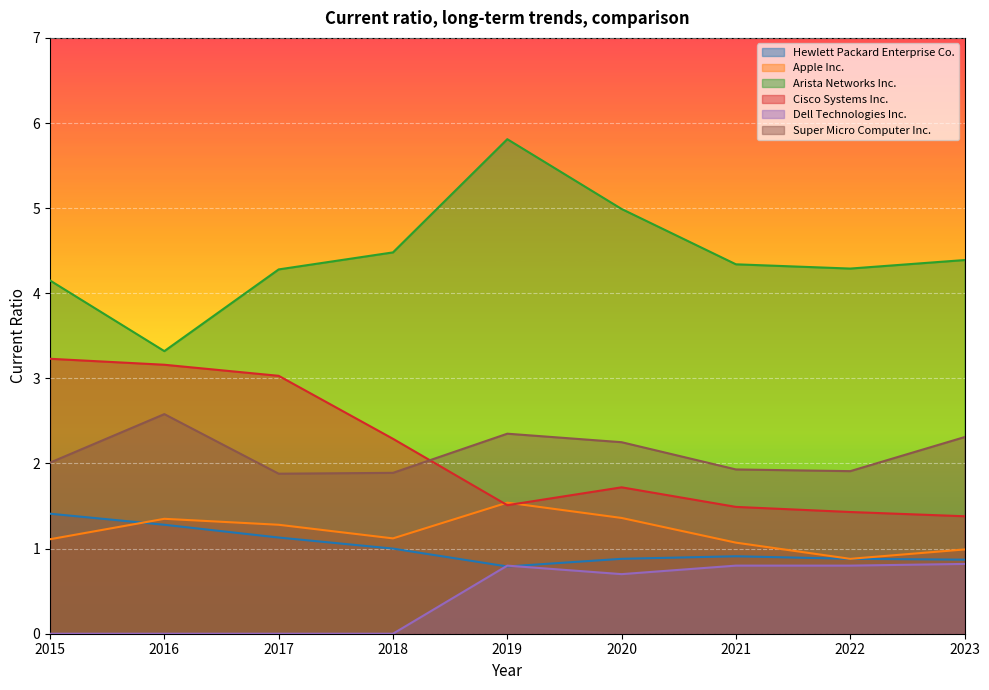

The Apple Inc. series shows 1.1 at 2015. True or false?

True